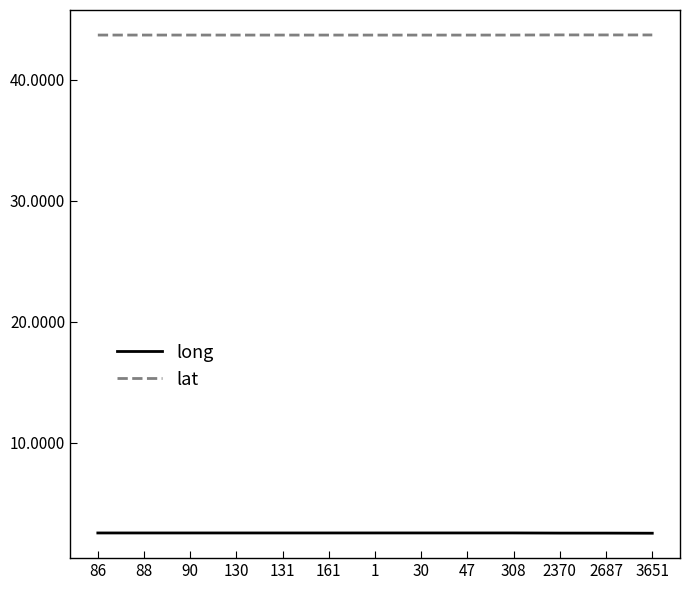

What position from the left is 47?

9